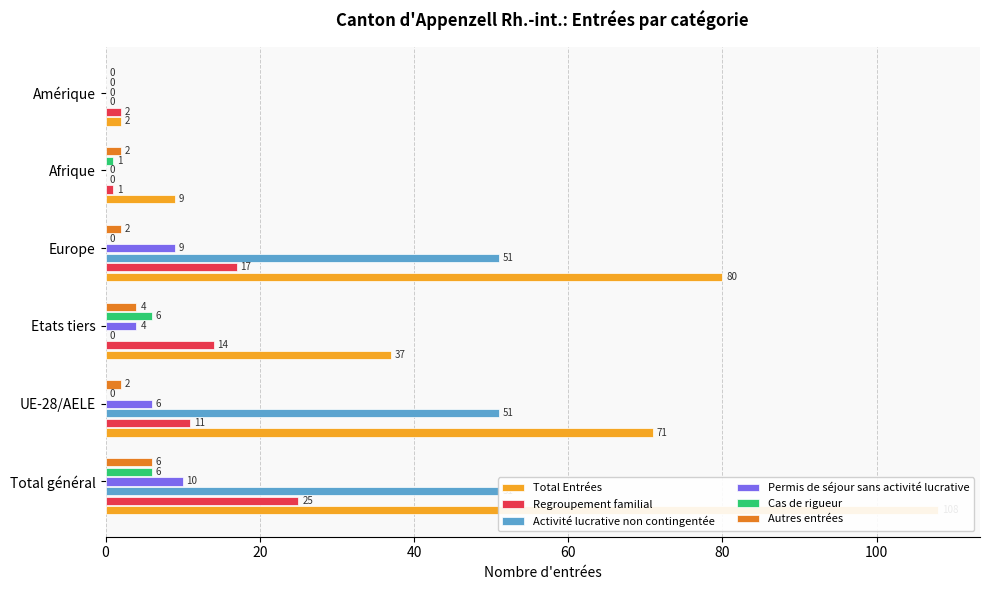

What is the approximate value of Cas de rigueur at Afrique?

1